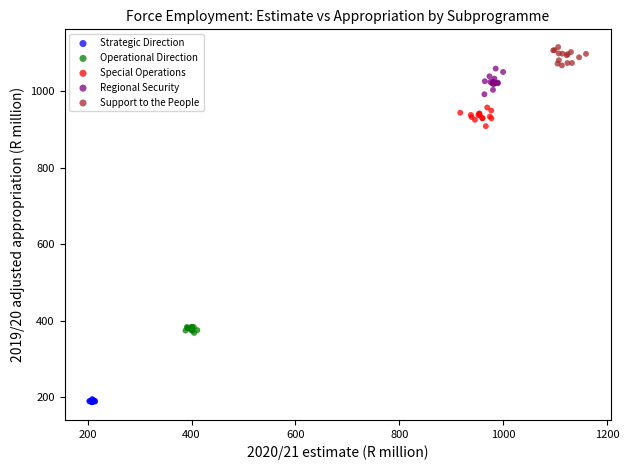

Which series reaches the maximum Y coordinate?

Support to the People